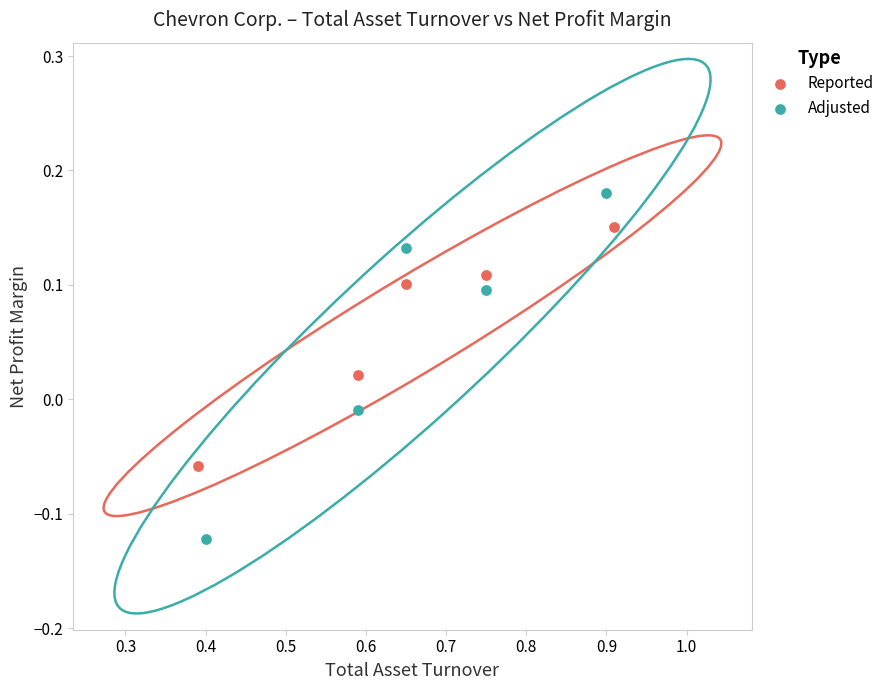

Which series has the largest Y range (max minus min)?

Adjusted